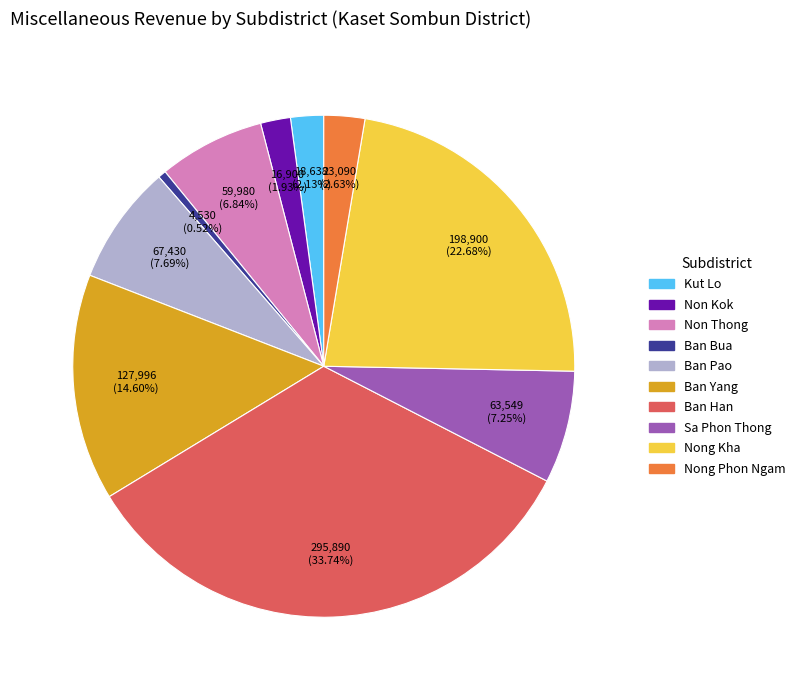

What is the total percentage of Kut Lo and Ban Han?

35.9%